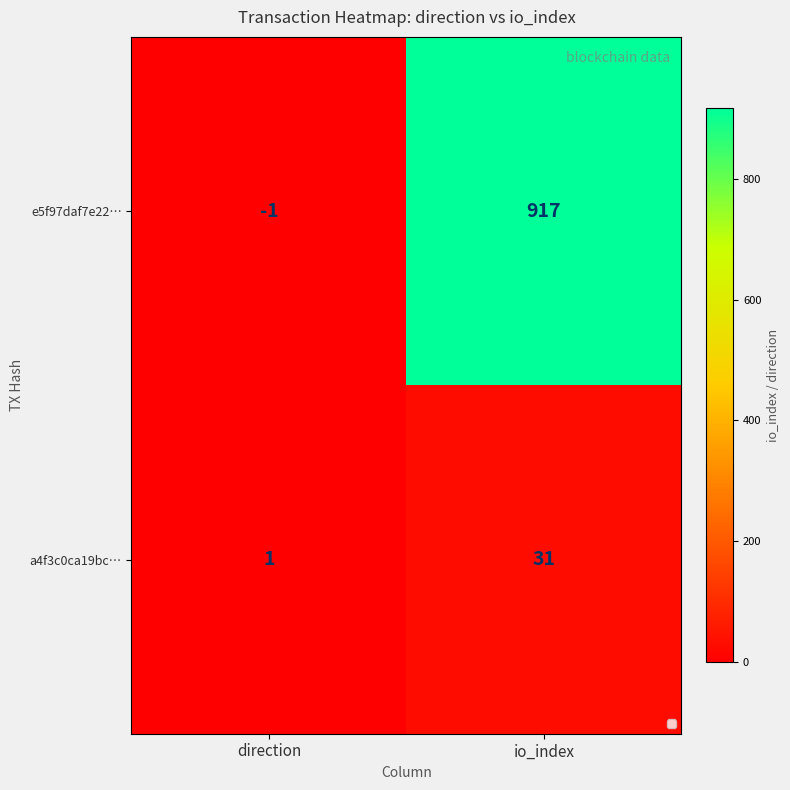

At which label does e5f97daf7e22… reach its minimum?

direction